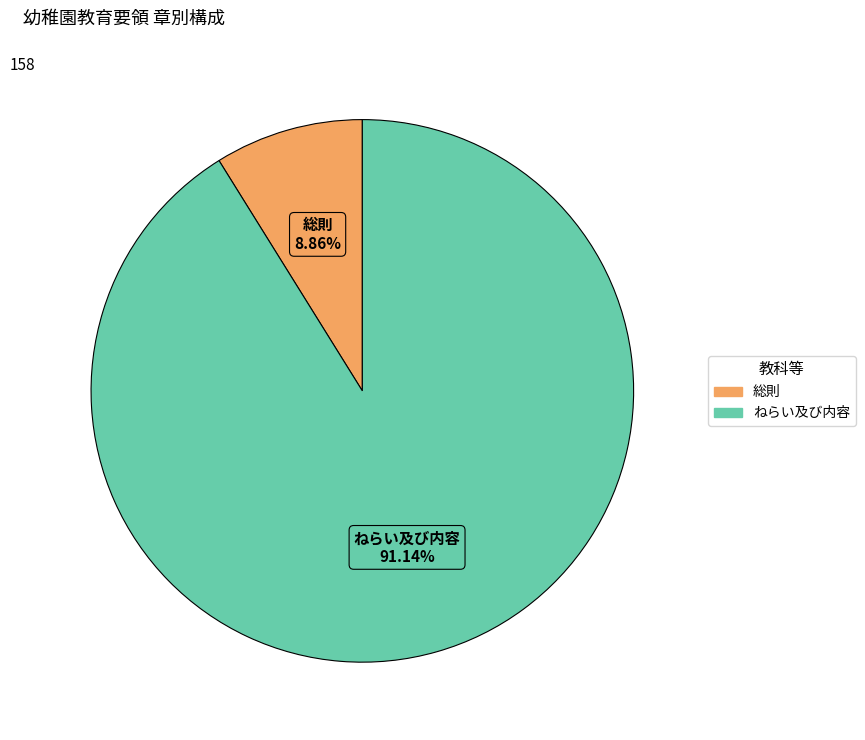

What portion of the pie excludes ねらい及び内容?

8.9%